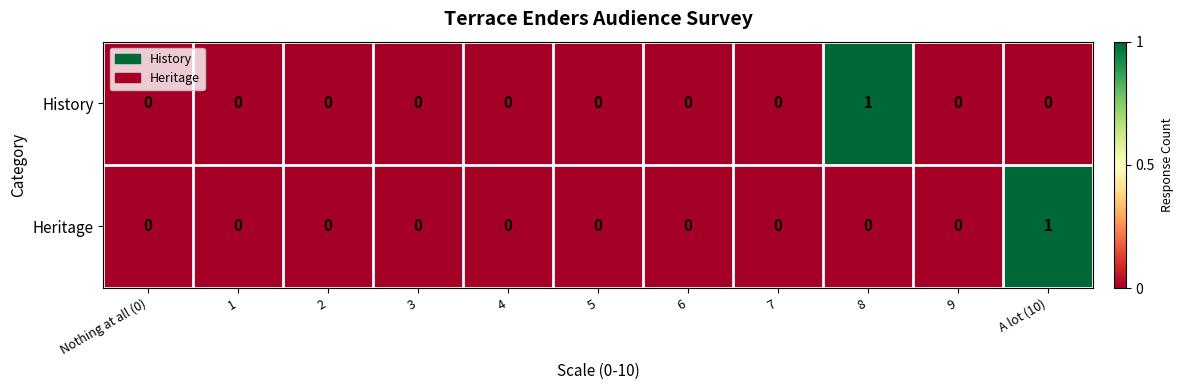

Count the History values in the range 0 to 1.

11